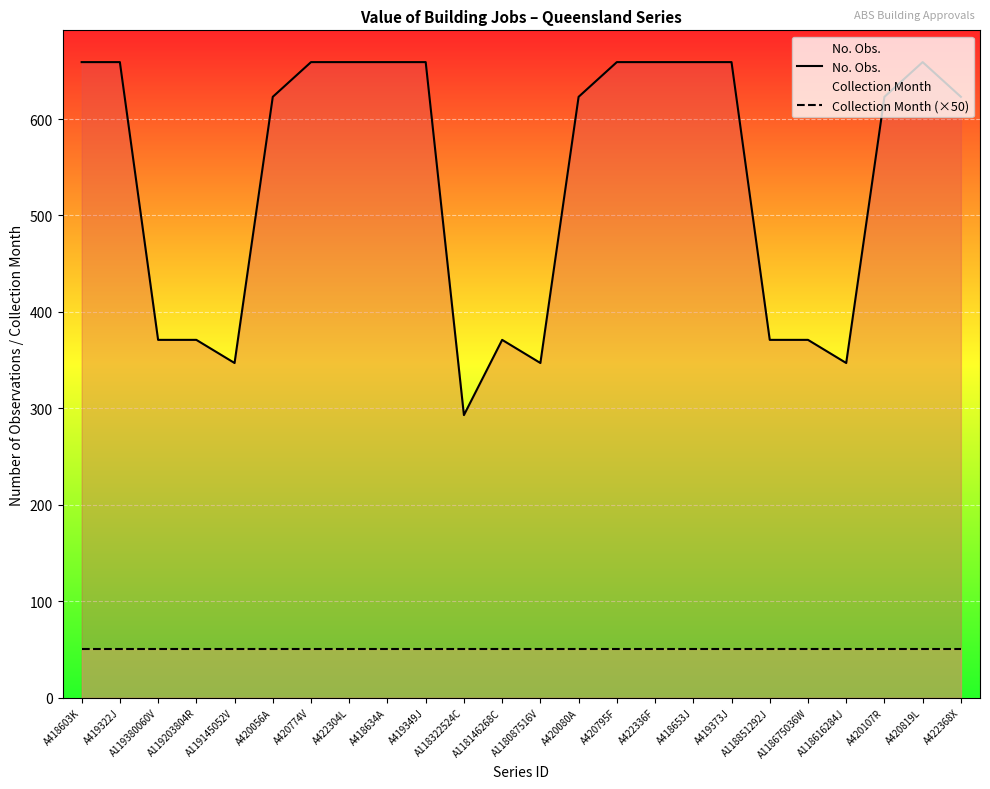

Which series has the largest range (max minus min)?

No. Obs.